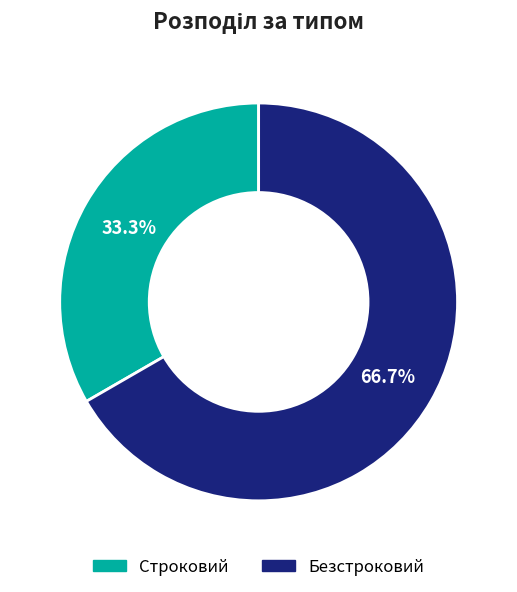

Which has a higher value, Строковий or Безстроковий?

Безстроковий